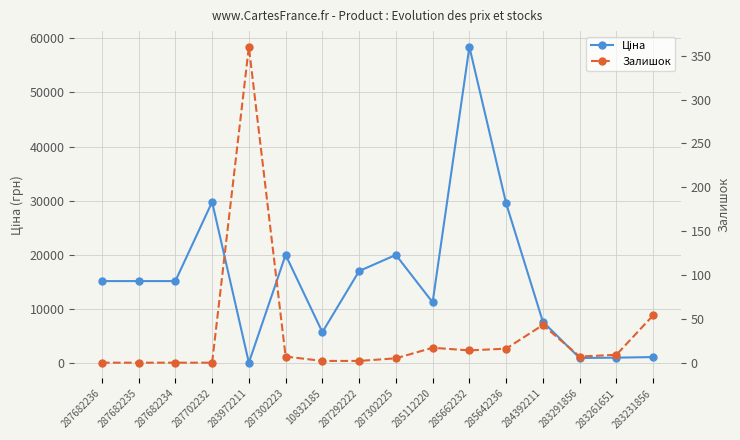

What is the spread (max minus min) of values at 287682235?

15120.0